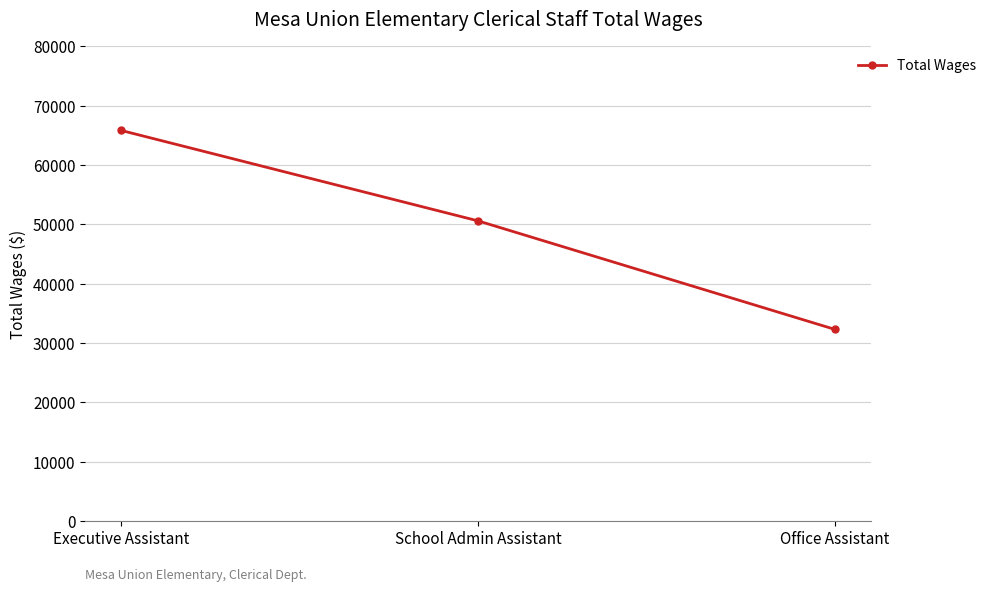

What is the label of the 2nd point from the right?

School Admin Assistant